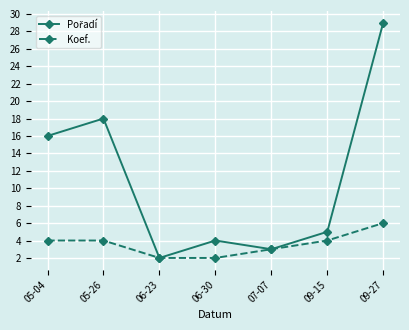

True or false: Koef. has more than 1 points higher than both neighbors.

False